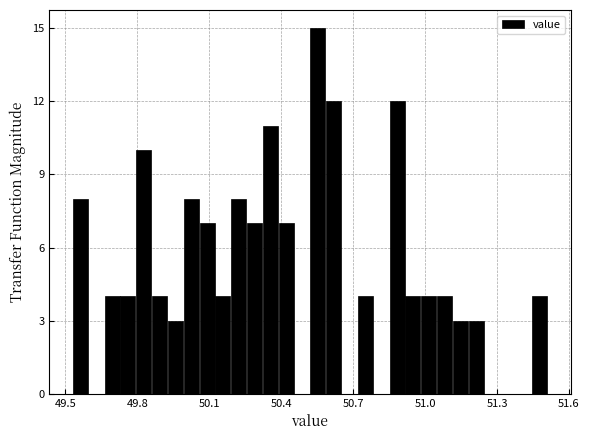

Around what value on the x-axis is the tallest bar? Give the approximate position of its centre, as read against the axis.

50.55